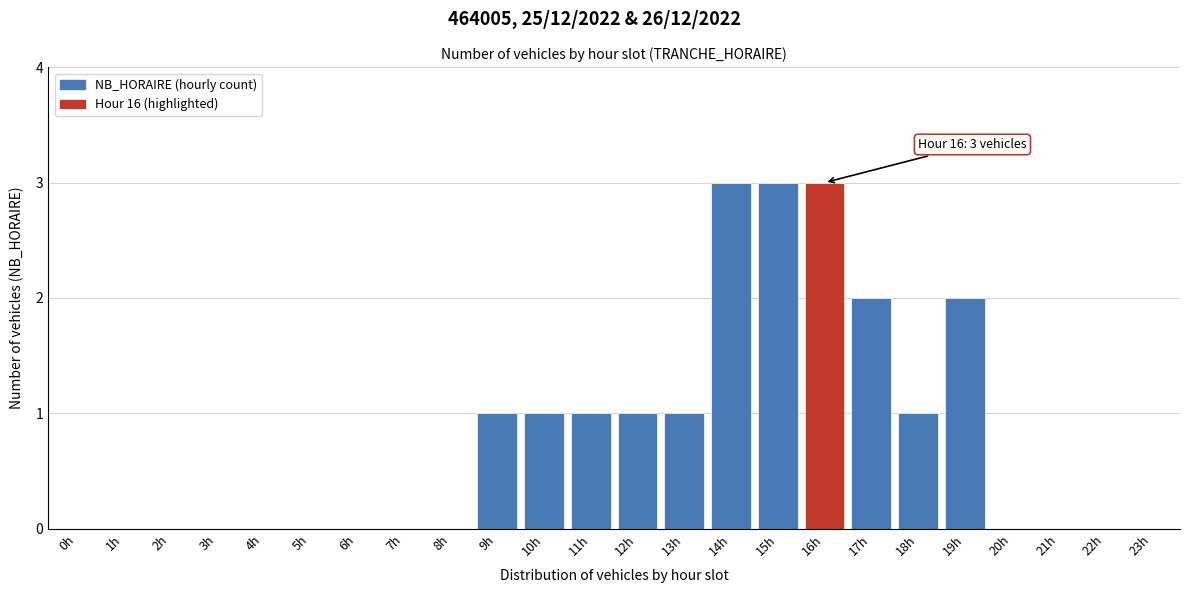

Reading left to right, what are all the values shown in this chart?

0h=0	1h=0	2h=0	3h=0	4h=0	5h=0	6h=0	7h=0	8h=0	9h=1	10h=1	11h=1	12h=1	13h=1	14h=3	15h=3	16h=3	17h=2	18h=1	19h=2	20h=0	21h=0	22h=0	23h=0